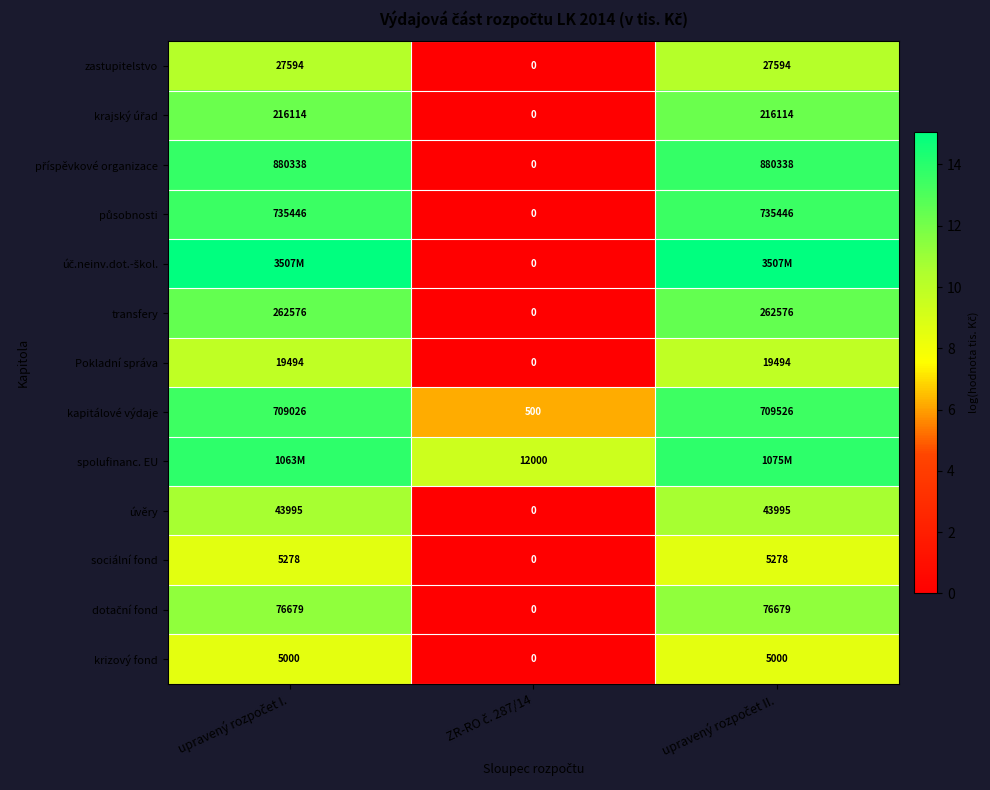

How many values in the transfery series are below 262576?

1